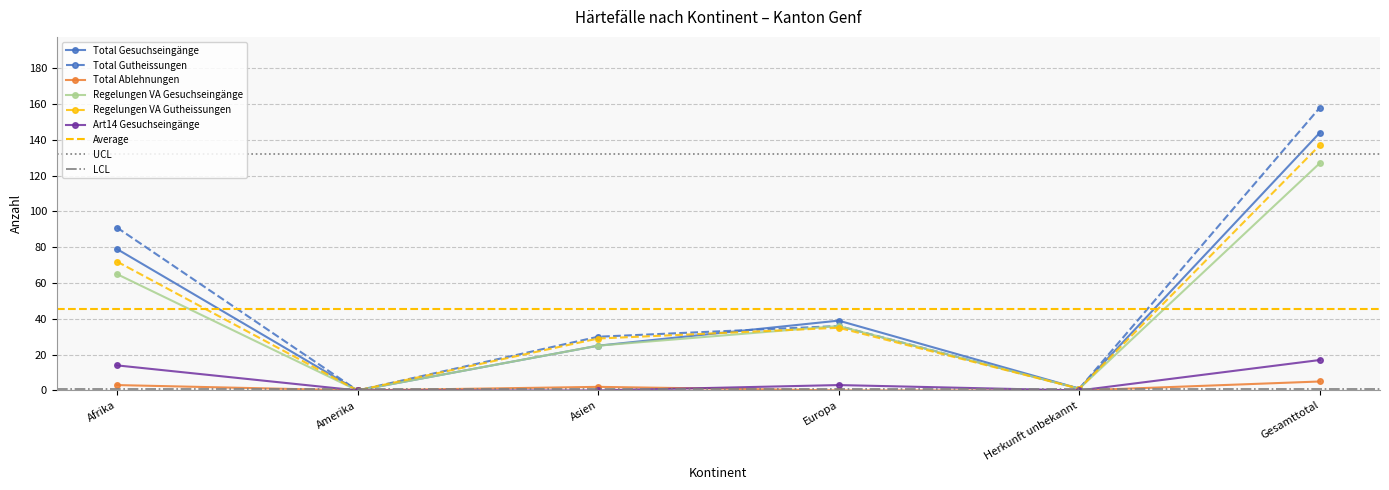

List the labels in order of Total Gesuchseingänge value, largest first.

Gesamttotal, Afrika, Europa, Asien, Herkunft unbekannt, Amerika